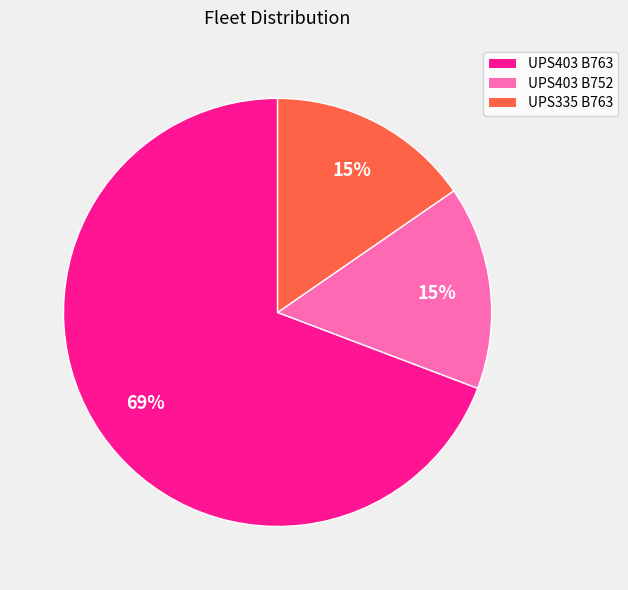

Do UPS403 B763 and UPS335 B763 together represent more than half of the pie?

Yes